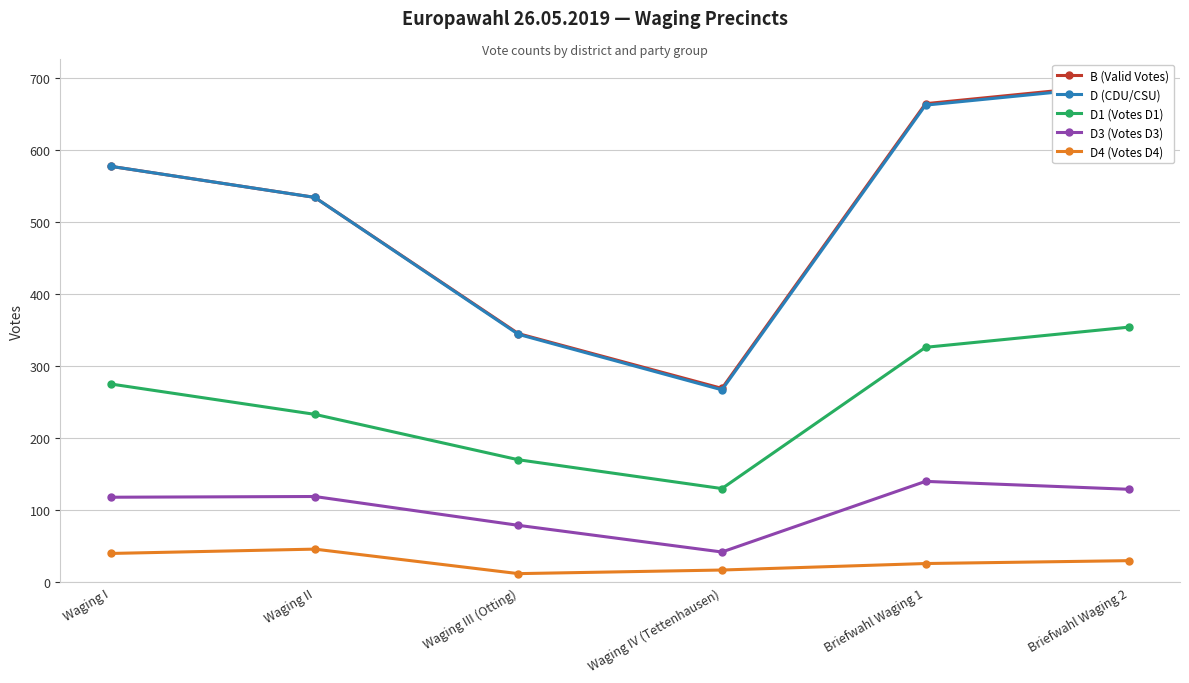

Is the value of D4 (Votes D4) at Briefwahl Waging 1 greater than the value of D3 (Votes D3) at Briefwahl Waging 1?

No